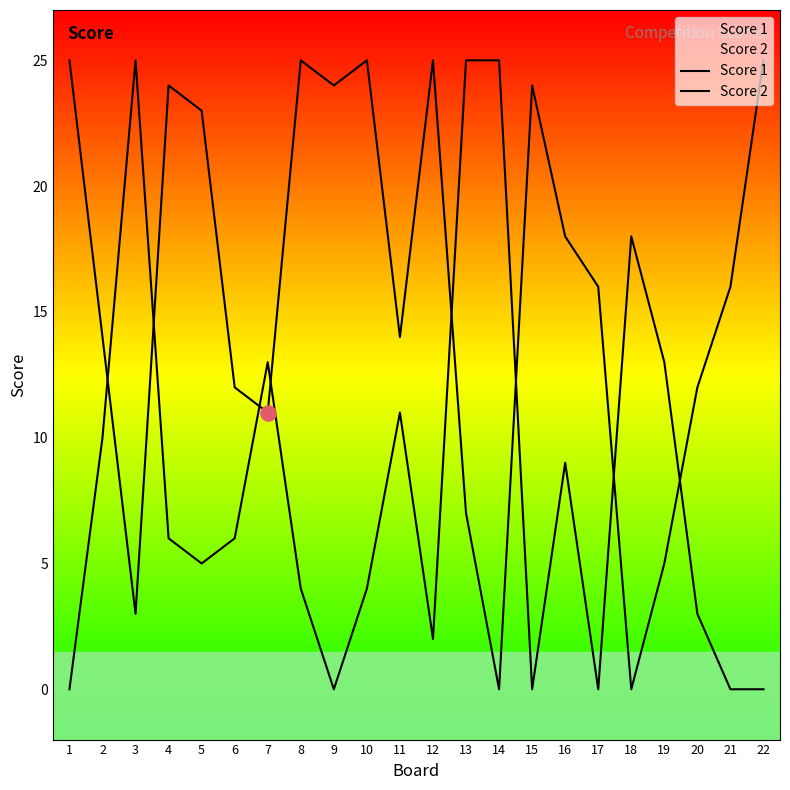

Which series contains the lowest Y value?

Score 1